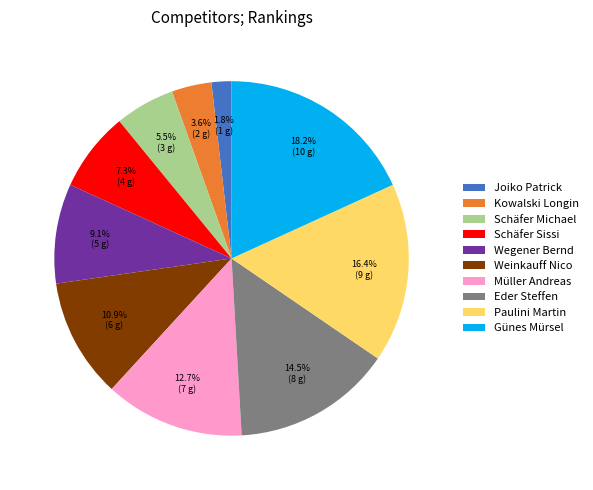

How many slices are in this pie chart?

10